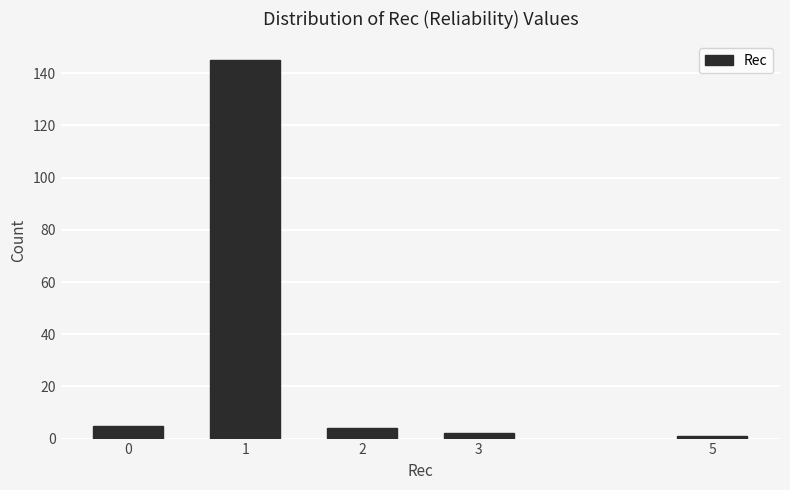

Reading left to right, transcribe all the data shown in this chart.

0=5	1=145	2=4	3=2	5=1